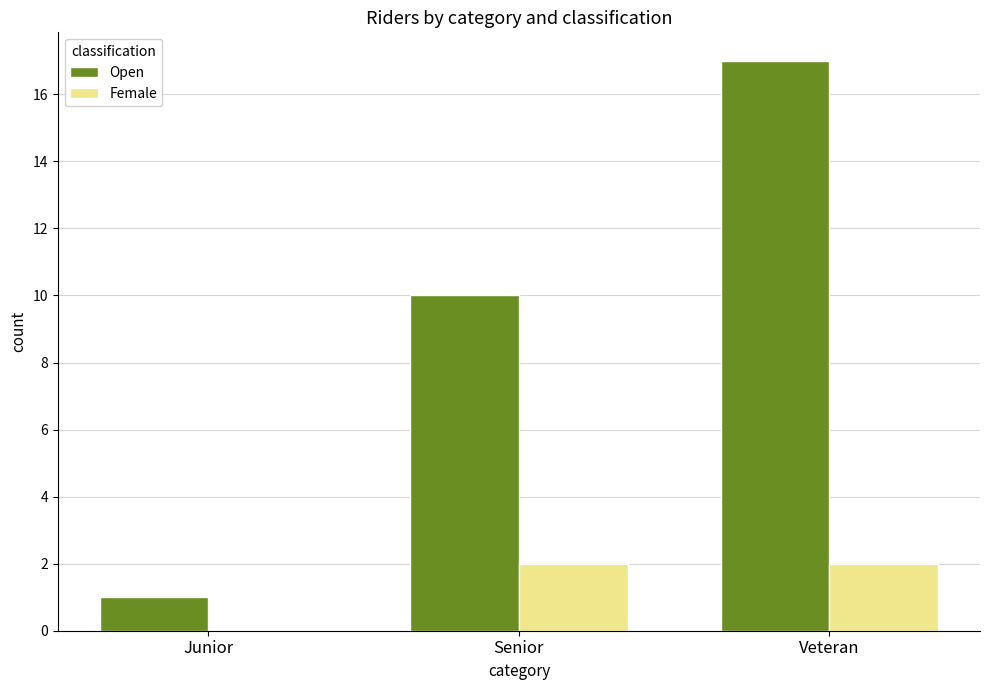

The Open series shows 0 at Junior. True or false?

False